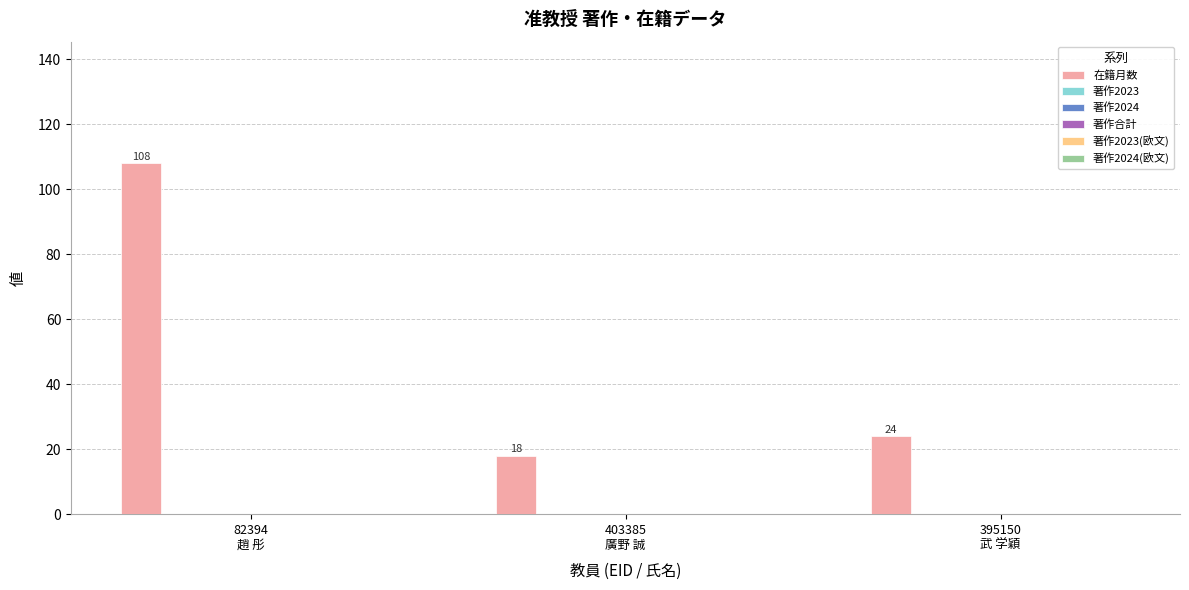

How many series are shown in this chart?

1